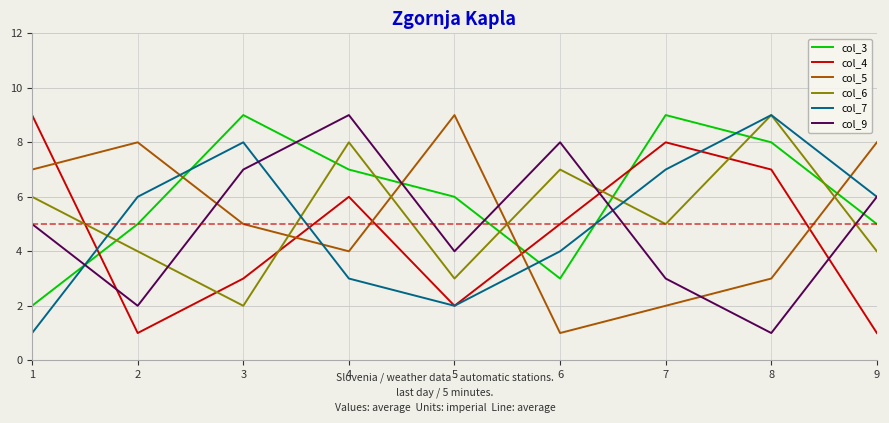

What value does the col_3 series have at 3?

9